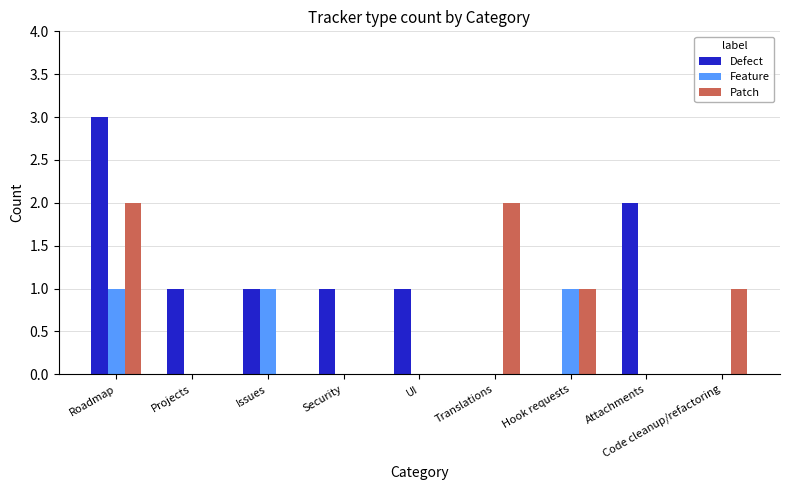

How many data points does each series have?

9